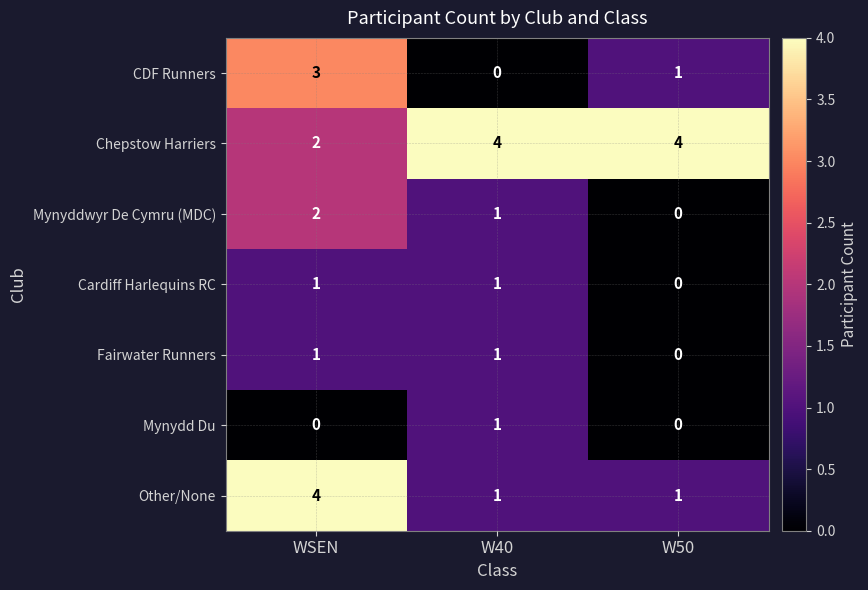

What is the total value across all series at W50?

6